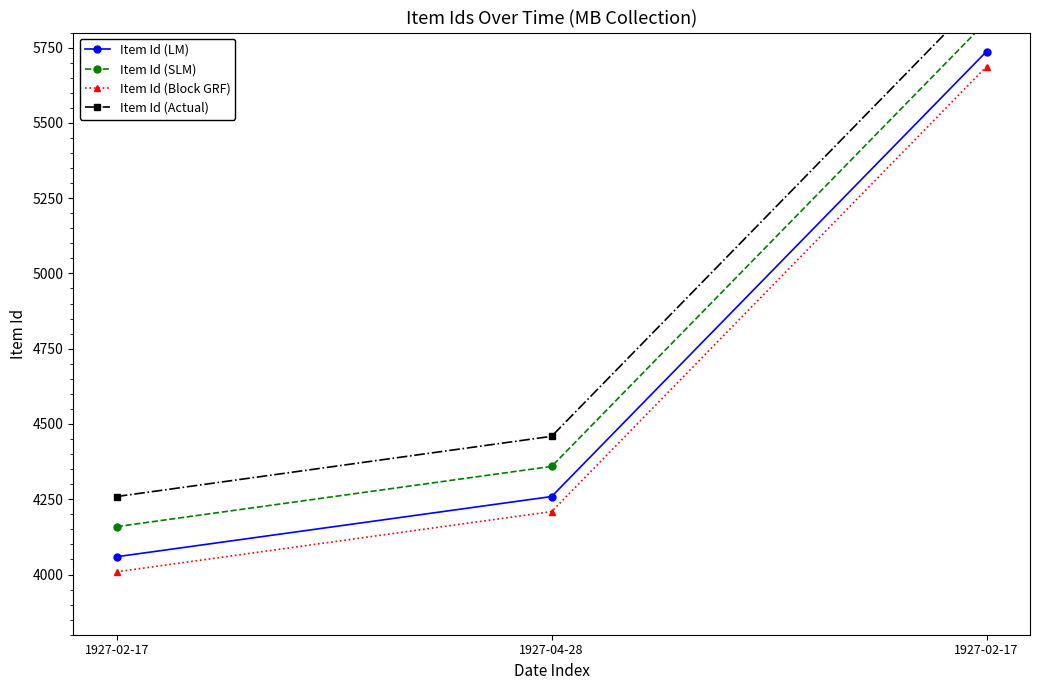

List the series in order of their overall mean, highest first.

Item Id (Actual), Item Id (SLM), Item Id (LM), Item Id (Block GRF)